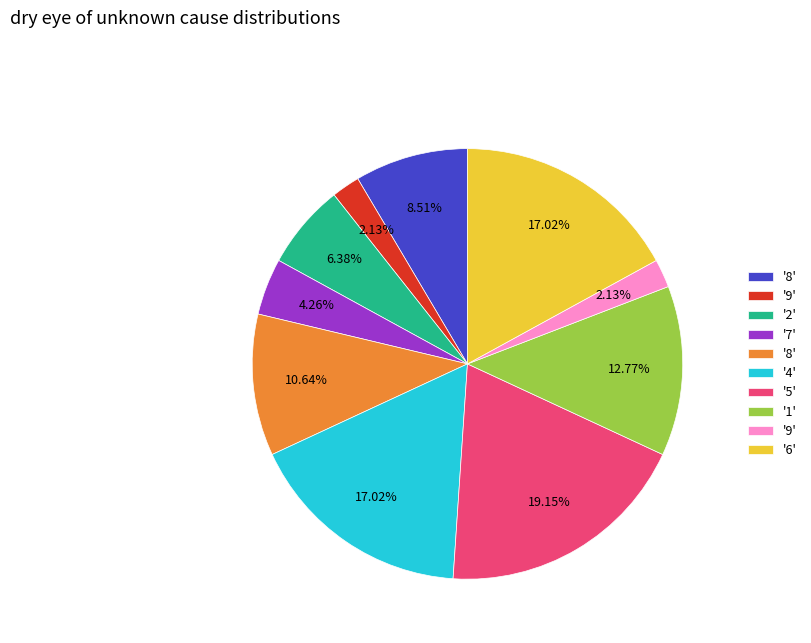

Is there any slice that represents more than half of the pie?

No